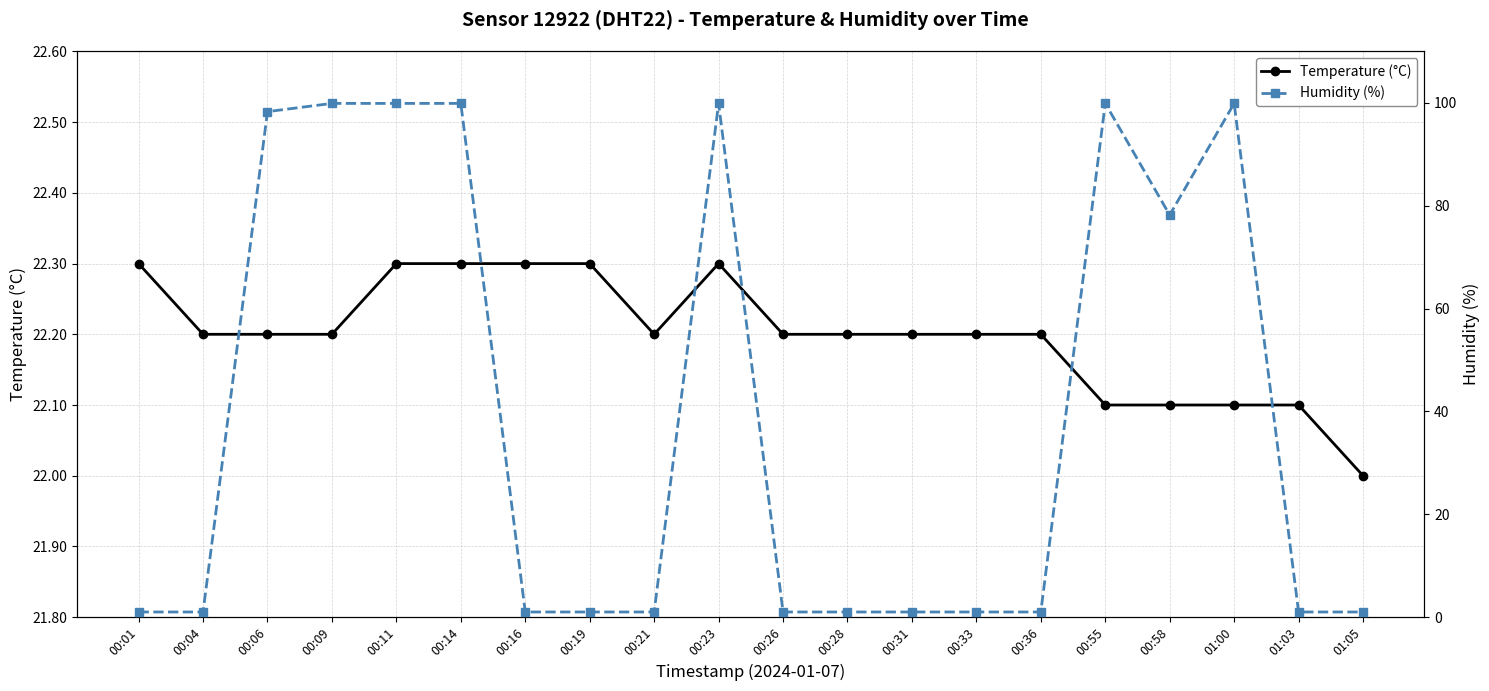

At how many categories does at least one series exceed 63?

8